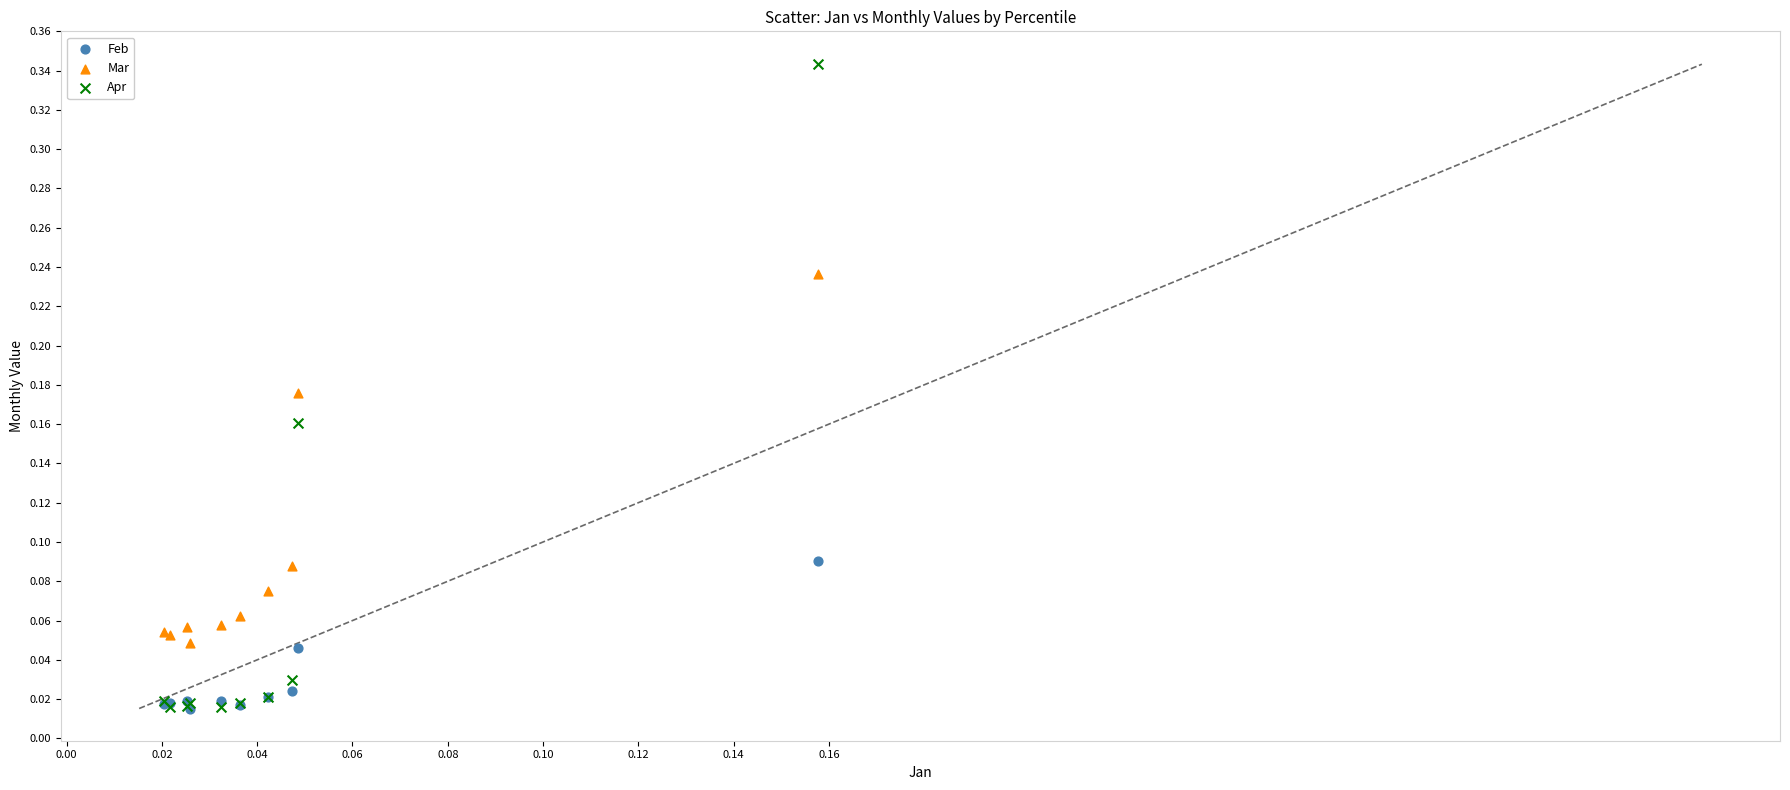

Which series contains the highest Y value?

Apr